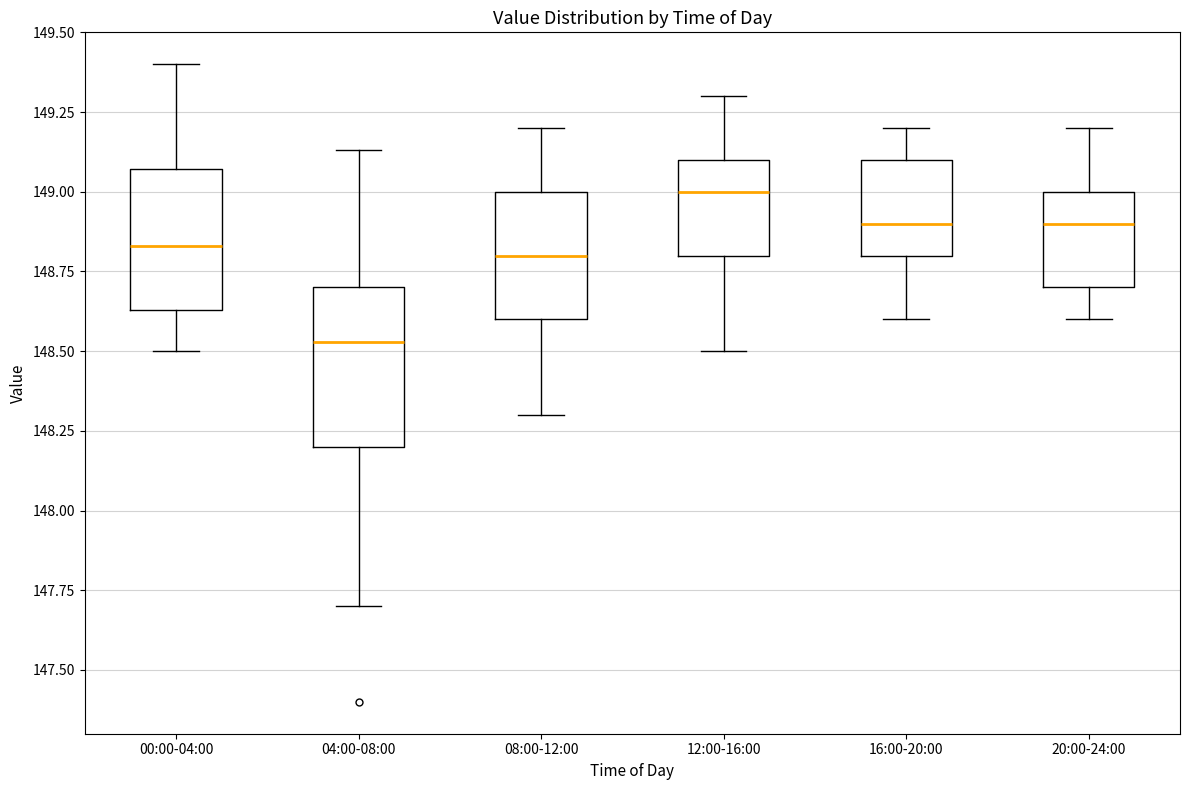

Which box has the highest median line?

12:00-16:00